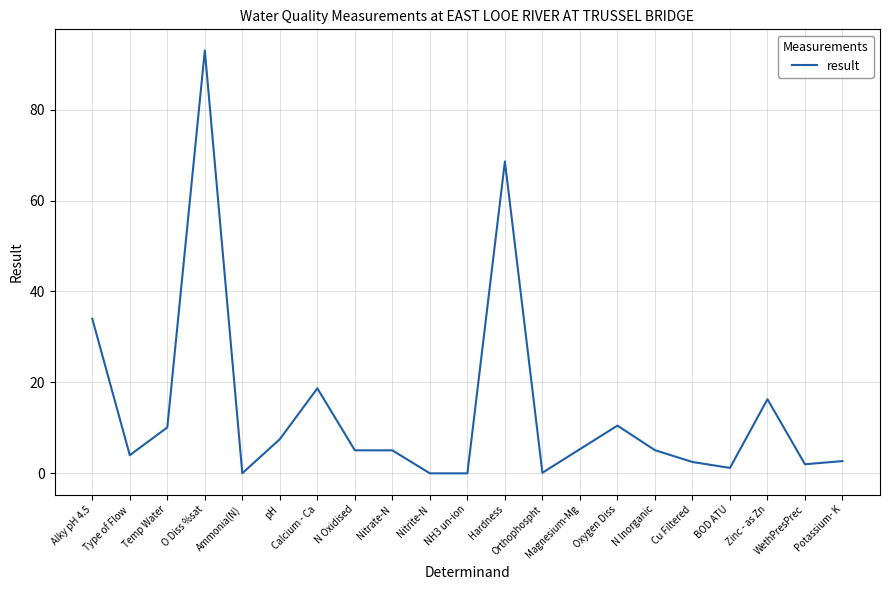

What is the maximum value shown in the chart?

93.0